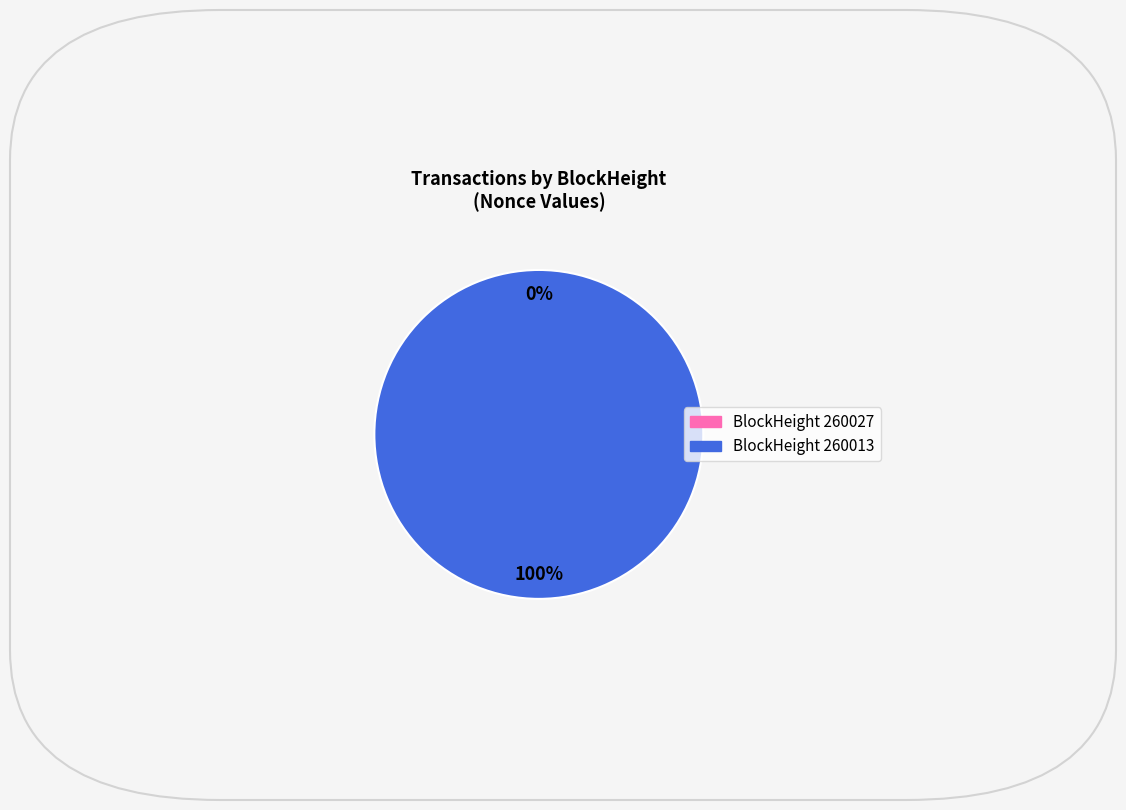

To the nearest percent, what is the difference between the 260027 and 260013 slice percentages?

100%